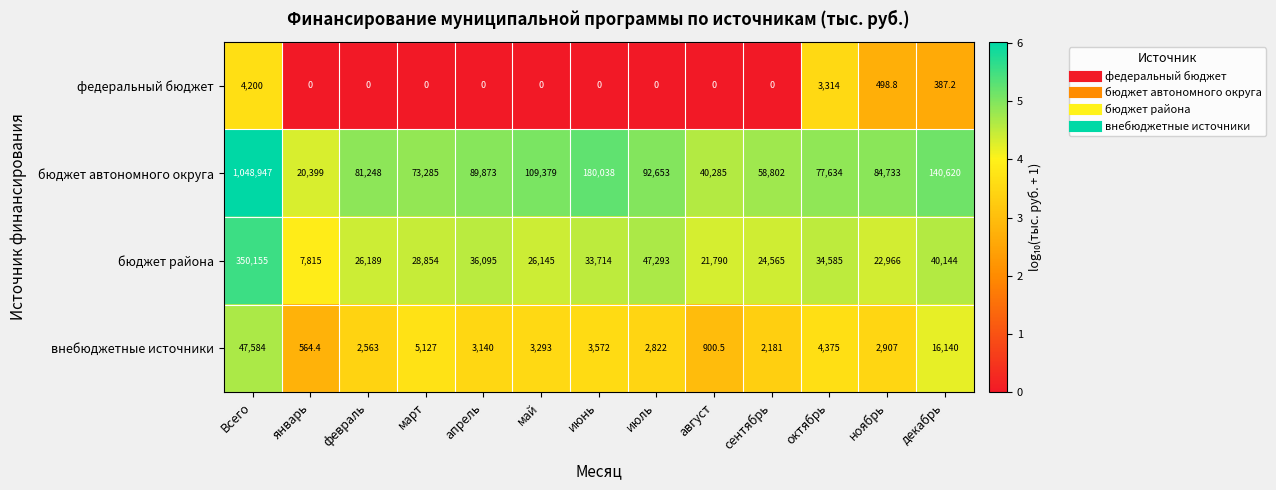

The бюджет автономного округа series shows 1048947.0 at Всего. True or false?

True